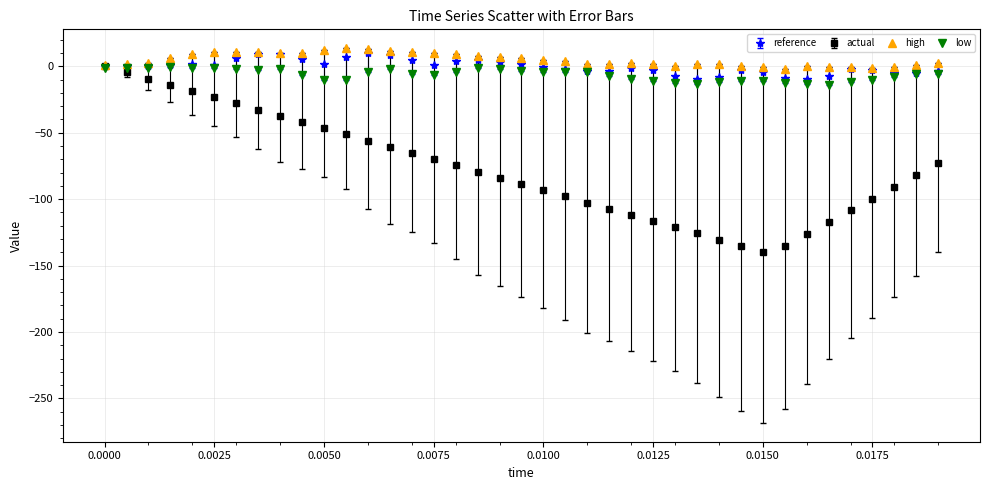

True or false: low has more than 2 interior local peaks.

True